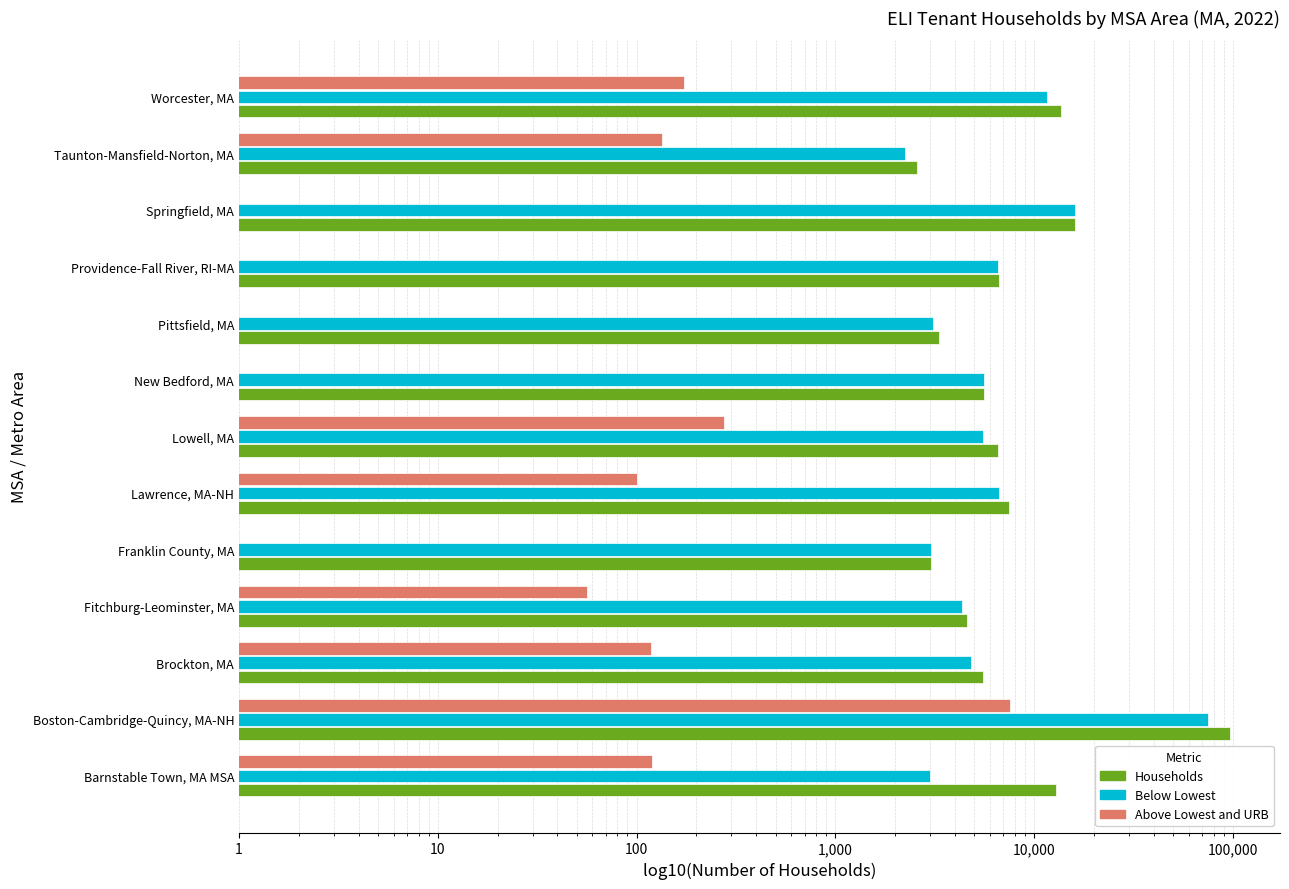

List the series in order of their peak value, highest first.

Households, Below Lowest, Above Lowest and URB